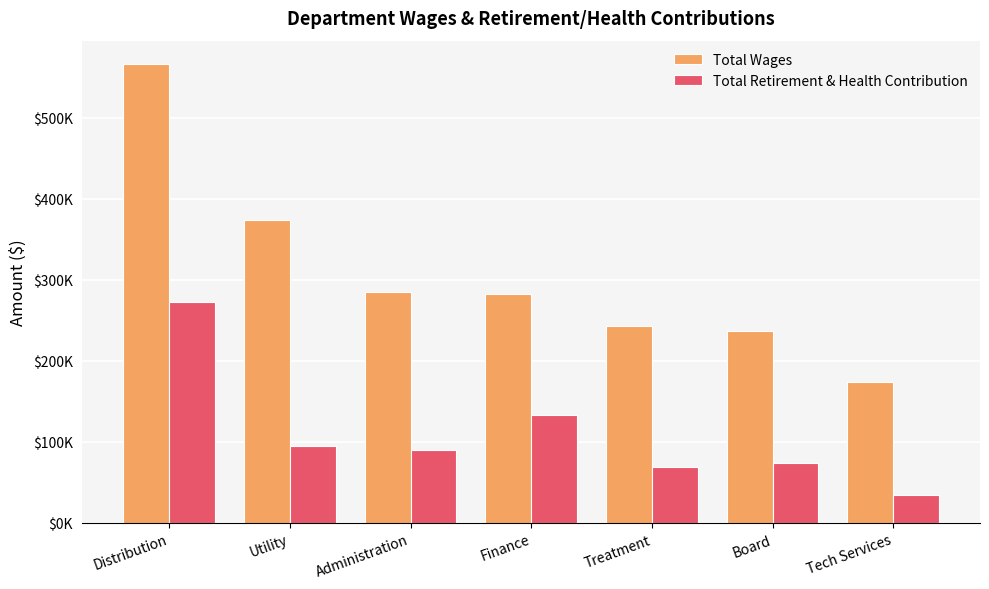

What are all the series names shown in the legend?

Total Wages, Total Retirement & Health Contribution